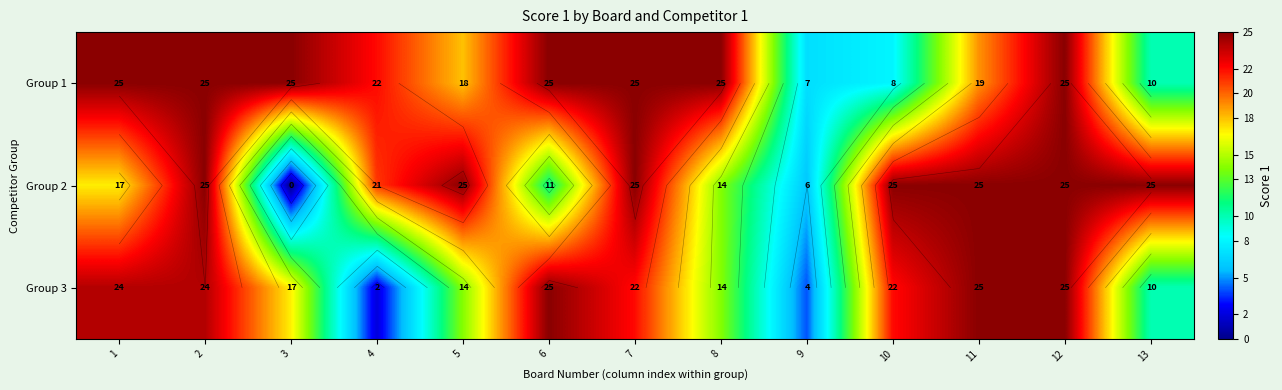

Which series has the largest total across all categories?

Group 1